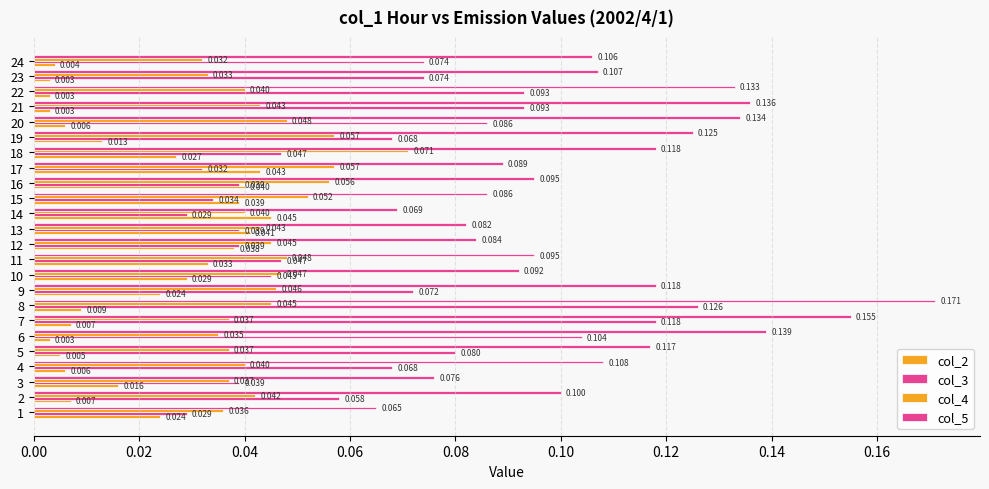

True or false: col_3 has a value of 0.1 at 22.

True